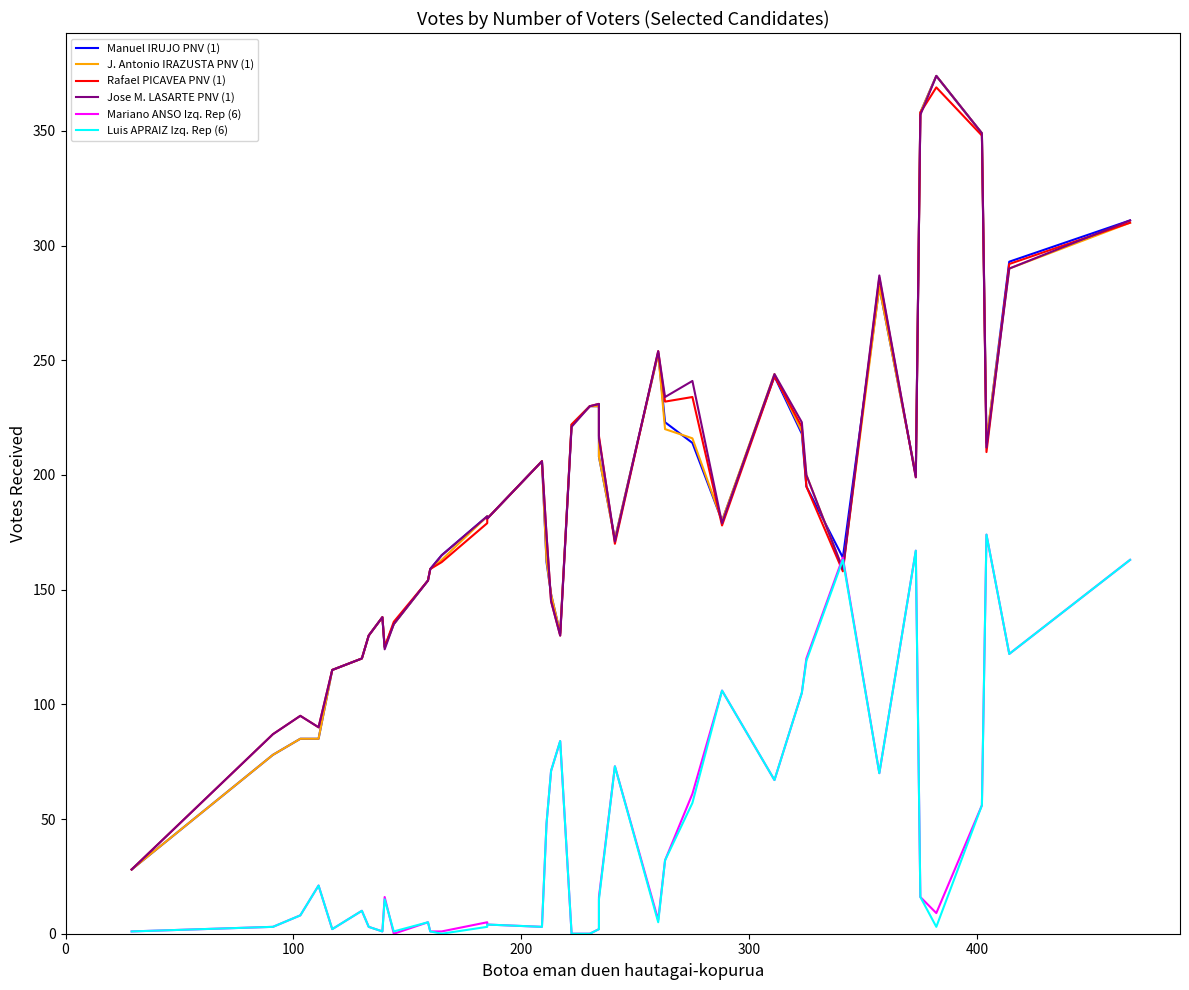

Is the value of Luis APRAIZ Izq. Rep (6) at 24 greater than the value of Rafael PICAVEA PNV (1) at 32?

No